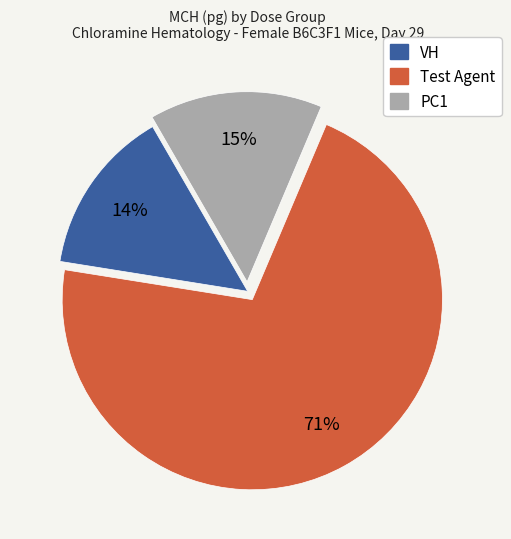

Is there any slice that represents more than half of the pie?

Yes